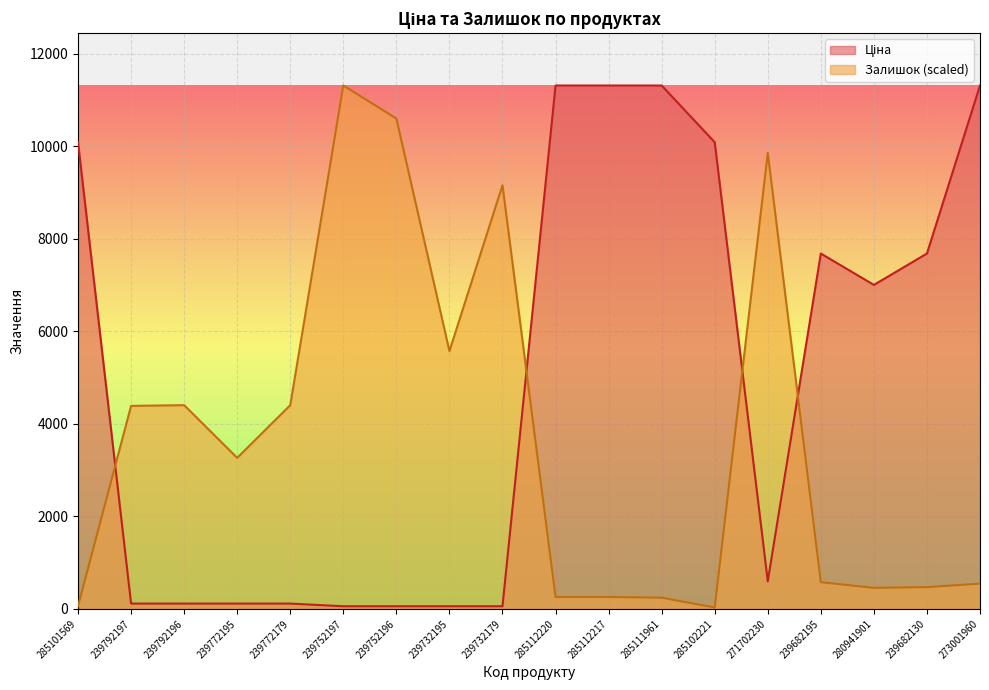

Reading left to right, extract all data points from this chart.

Ціна: 285101569=10085.8	239792197=115.4	239792196=115.4	239772195=115.4	239772179=115.4	239752197=57.7	239752196=57.7	239732195=57.7	239732179=57.7	285112220=11312.5	285112217=11312.5	285111961=11312.5	285102221=10085.8	271702230=596.5	239682195=7680.9	280941901=7002.6	239682130=7680.9	273001960=11312.5
Залишок: 285101569=60.7	239792197=4388.3	239792196=4403.5	239772195=3264.7	239772179=4403.5	239752197=11312.5	239752196=10598.8	239732195=5572.7	239732179=9156.3	285112220=258.1	285112217=258.1	285111961=243.0	285102221=30.4	271702230=9854.8	239682195=577.0	280941901=455.5	239682130=470.7	273001960=546.6